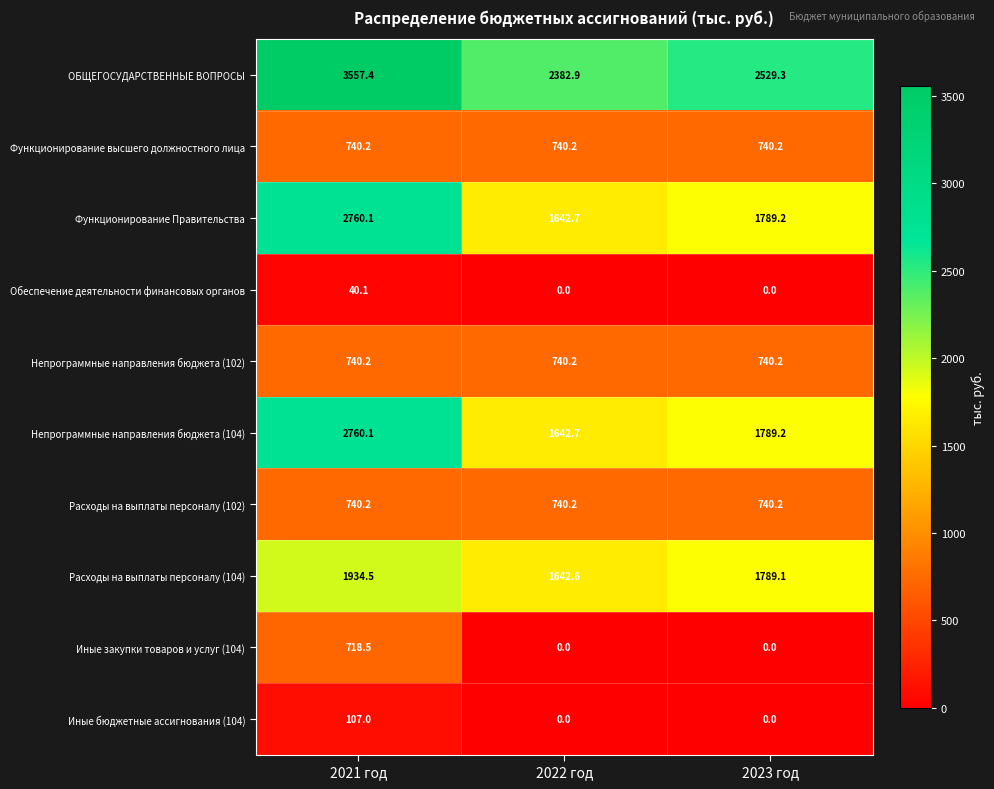

Reading right to left, extract all data points from this chart.

ОБЩЕГОСУДАРСТВЕННЫЕ ВОПРОСЫ: 2023 год=2529.3	2022 год=2382.9	2021 год=3557.4
Функционирование высшего должностного лица: 2023 год=740.2	2022 год=740.2	2021 год=740.2
Функционирование Правительства: 2023 год=1789.2	2022 год=1642.7	2021 год=2760.1
Обеспечение деятельности финансовых органов: 2023 год=0.0	2022 год=0.0	2021 год=40.1
Непрограммные направления бюджета (102): 2023 год=740.2	2022 год=740.2	2021 год=740.2
Непрограммные направления бюджета (104): 2023 год=1789.2	2022 год=1642.7	2021 год=2760.1
Расходы на выплаты персоналу (102): 2023 год=740.2	2022 год=740.2	2021 год=740.2
Расходы на выплаты персоналу (104): 2023 год=1789.1	2022 год=1642.6	2021 год=1934.5
Иные закупки товаров и услуг (104): 2023 год=0.0	2022 год=0.0	2021 год=718.5
Иные бюджетные ассигнования (104): 2023 год=0.0	2022 год=0.0	2021 год=107.0